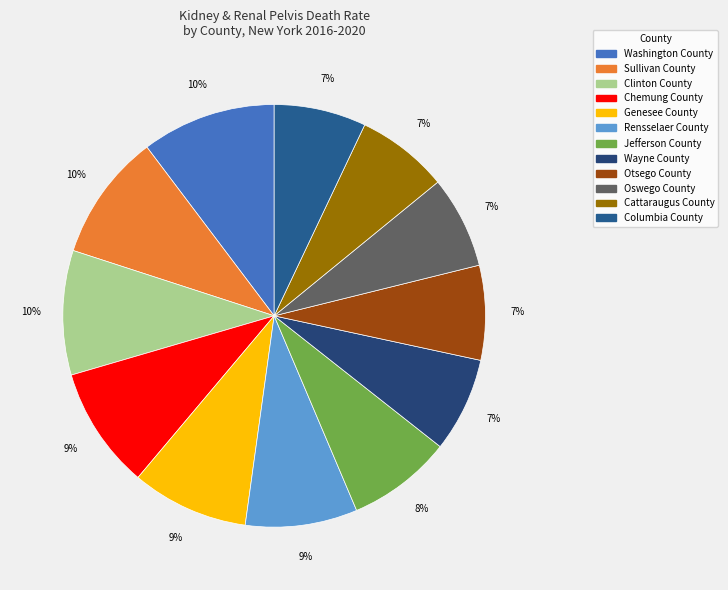

What is the smallest slice in the pie chart?

Oswego County